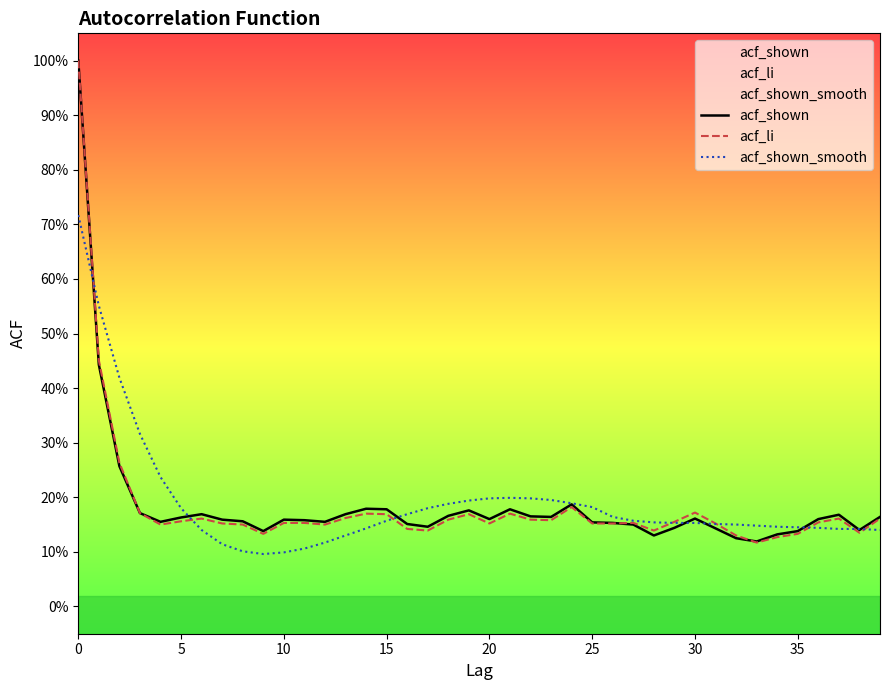

What is the average value of the acf_li series?

0.2